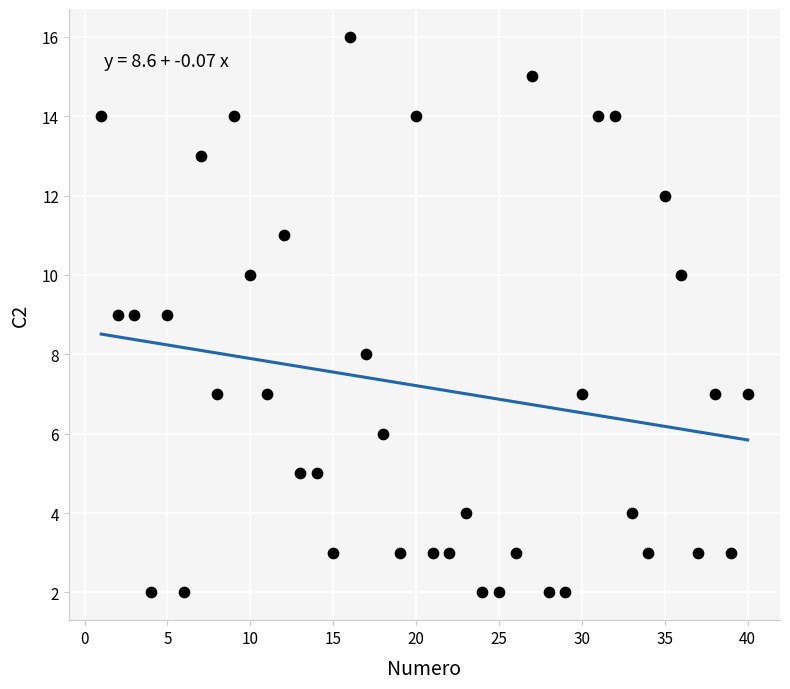

What is the range of X values (max minus min)?

39